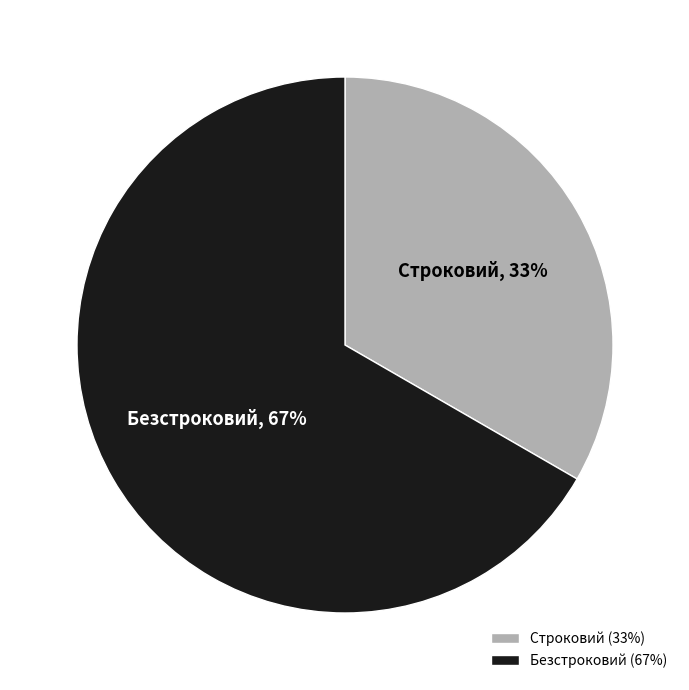

Is the sum of Безстроковий and Строковий greater than half?

Yes